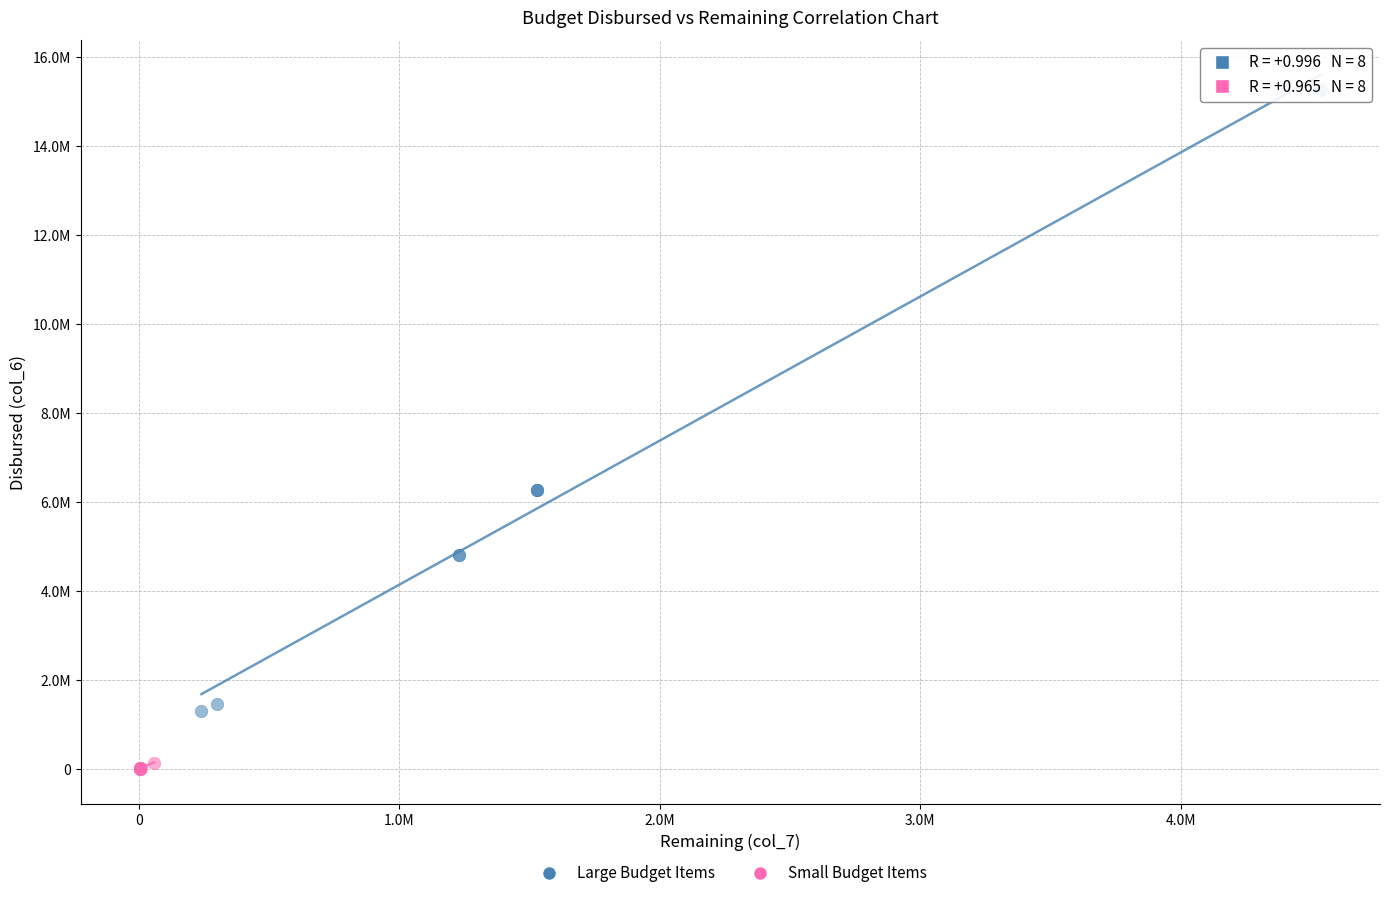

Which series contains the highest Y value?

Large Budget Items